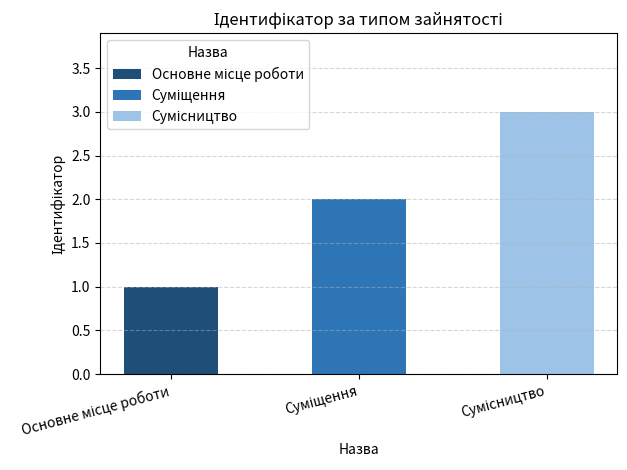

List the labels in order of value, smallest first.

Основне місце роботи, Суміщення, Сумісництво